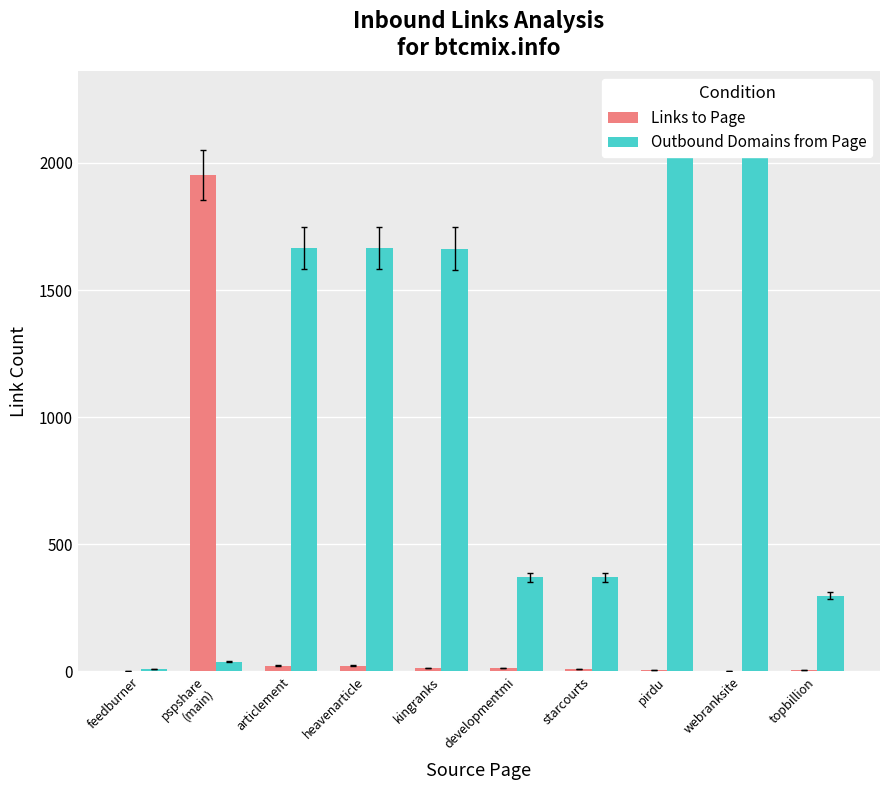

Where is Links to Page nearest to the value 977?

articlement